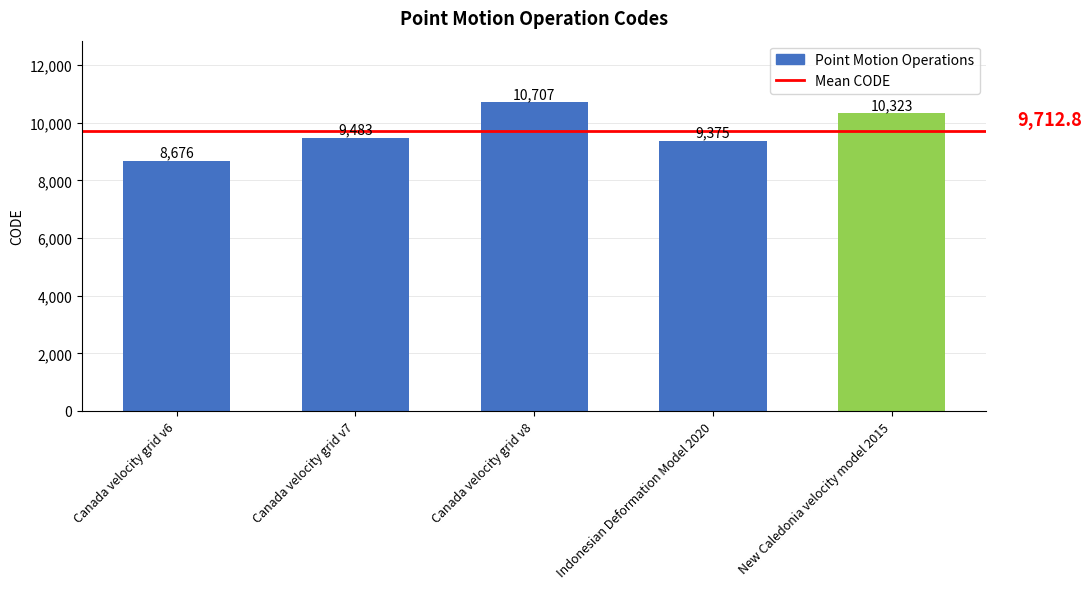

What is the minimum value shown in the chart?

8676